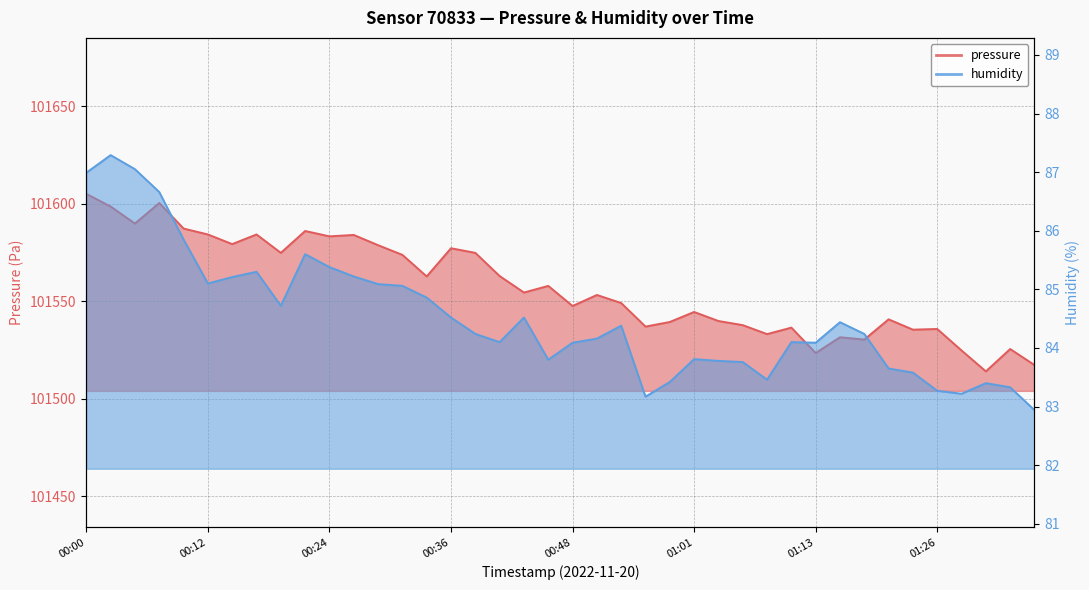

What is the difference between the humidity values at 00:12 and 00:34?

0.2